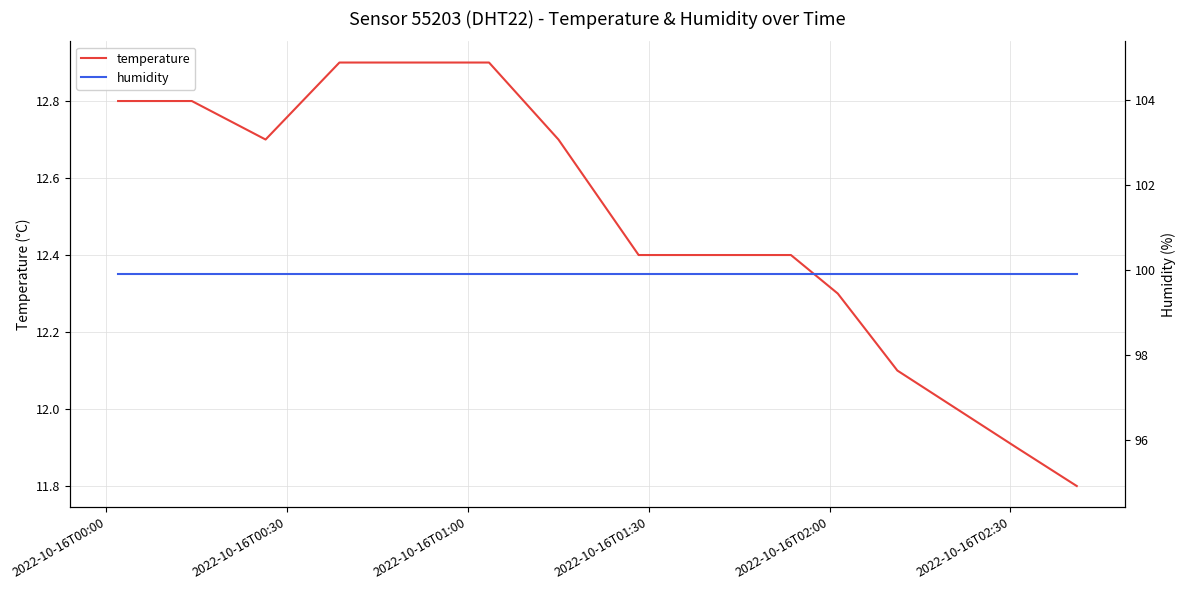

How many lines are shown in the chart?

2